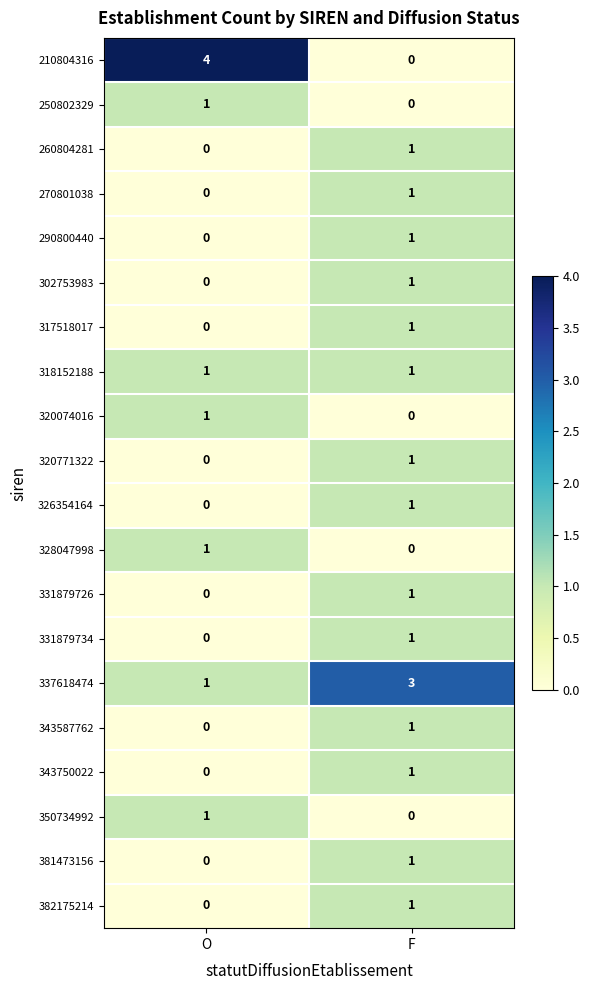

Is it true that 326354164 equals 1 at F?

True